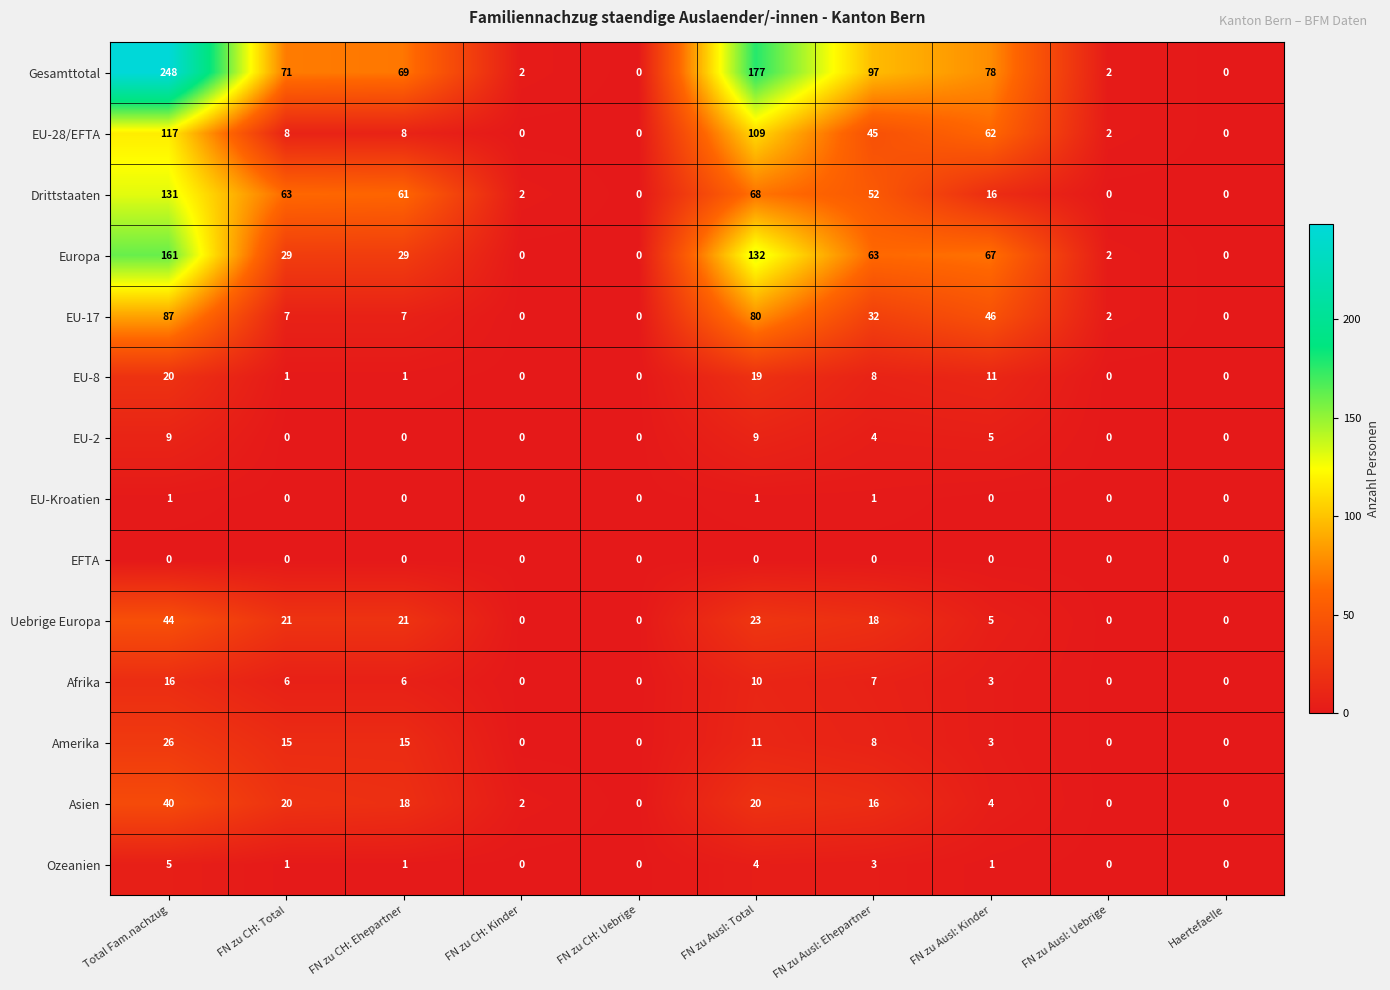

What is the difference between the maximum and minimum values in the EU-8 series?

20